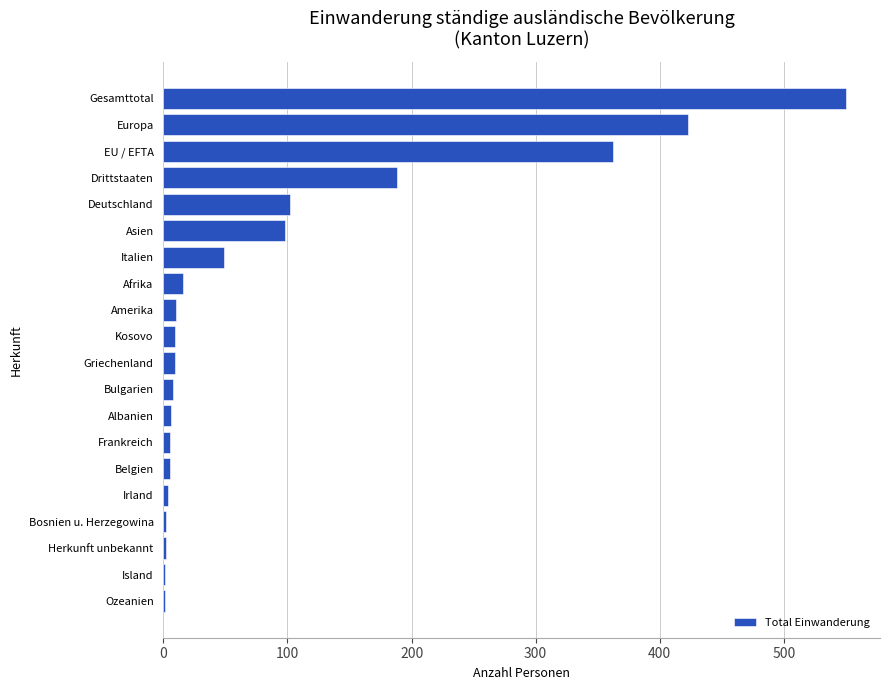

What is the sum of all values?

1850